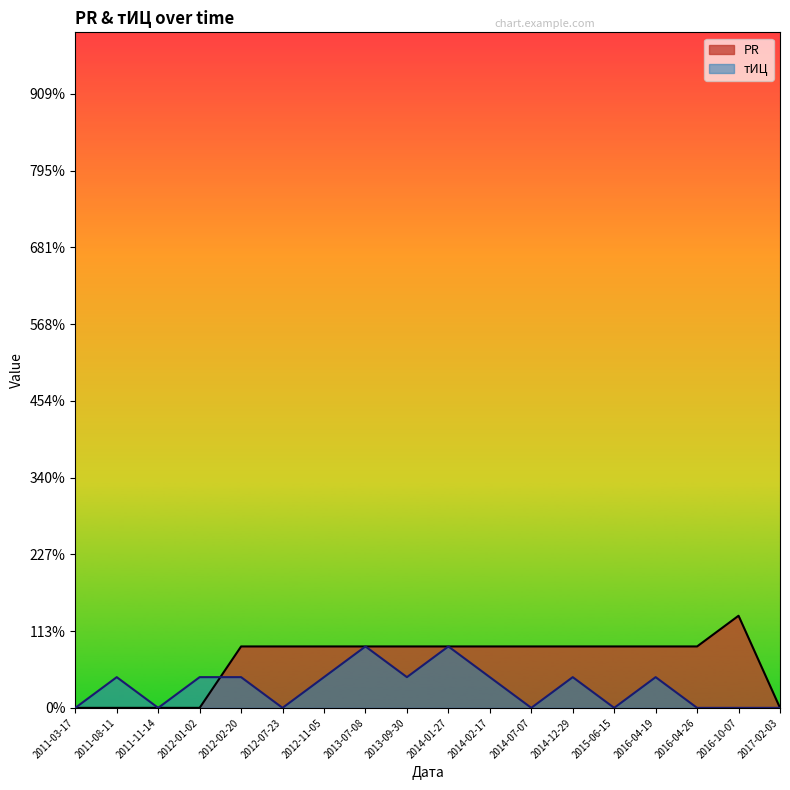

What is the difference between the highest and lowest values at 2012-01-02?

1